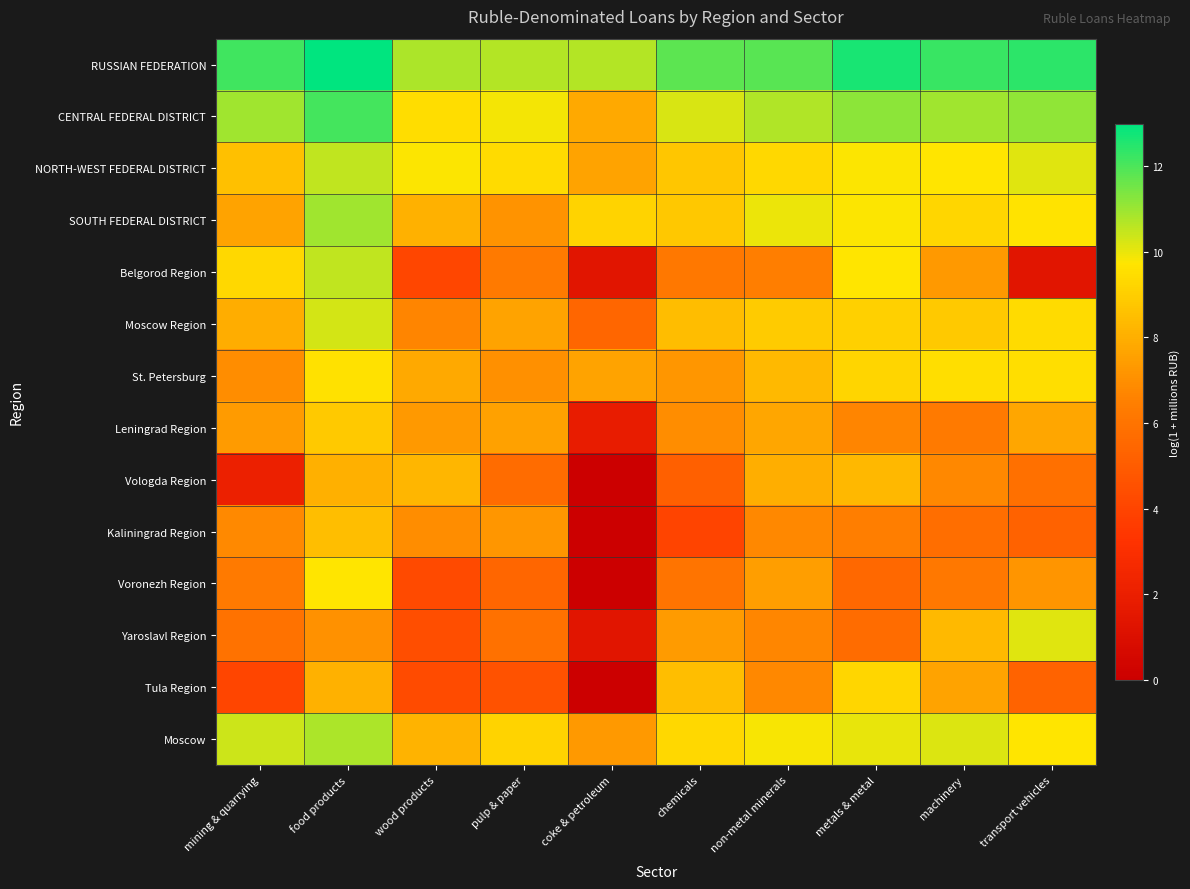

Rank the series at transport vehicles from highest to lowest value.

RUSSIAN FEDERATION, CENTRAL FEDERAL DISTRICT, Yaroslavl Region, NORTH-WEST FEDERAL DISTRICT, Moscow, SOUTH FEDERAL DISTRICT, St. Petersburg, Moscow Region, Leningrad Region, Voronezh Region, Vologda Region, Tula Region, Kaliningrad Region, Belgorod Region